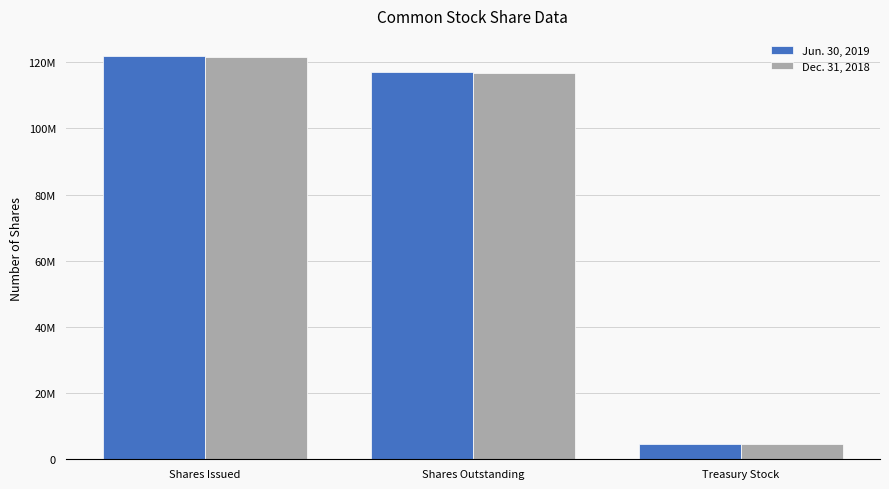

What is the sum of all Dec. 31, 2018 values?

242913442